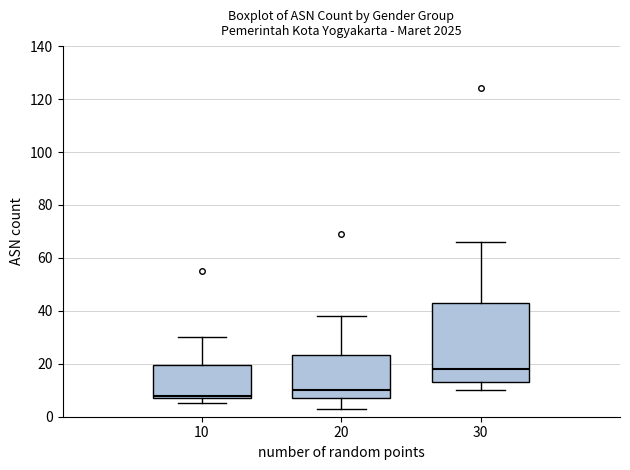

Which box has the highest median line?

30